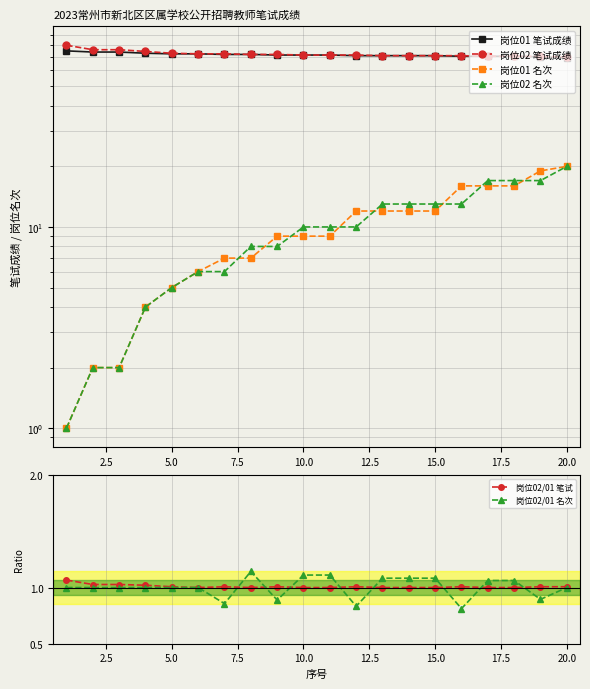

True or false: 岗位02/01 笔试 has more than 0 interior local peaks.

True